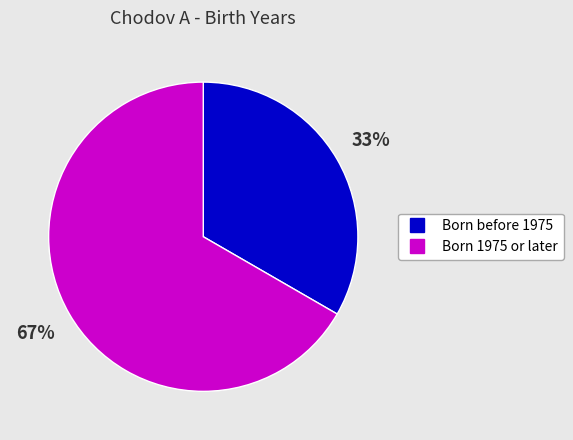

Is there any slice that represents more than half of the pie?

Yes